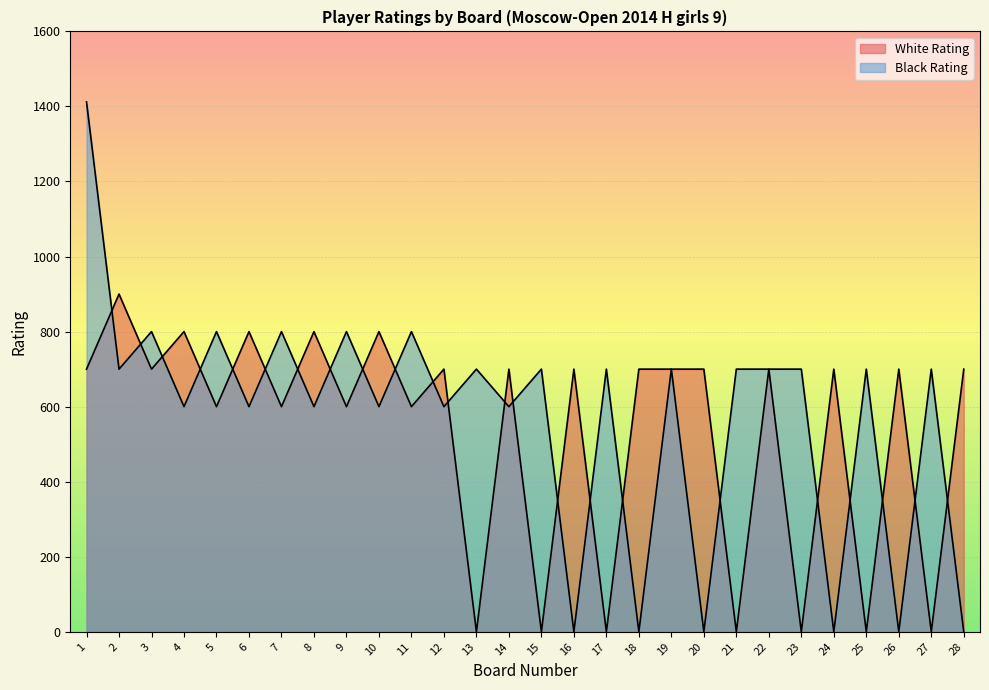

At 9, list the series in order from largest to smallest.

Black Rating, White Rating